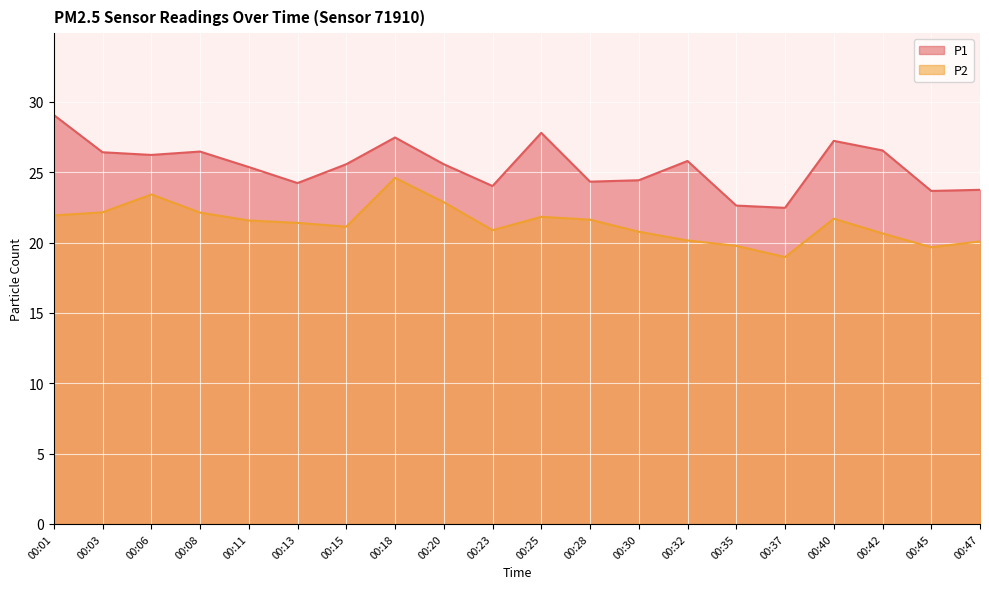

Rank the categories by P1 value from lowest to highest.

00:37, 00:35, 00:45, 00:47, 00:23, 00:13, 00:28, 00:30, 00:11, 00:15, 00:20, 00:32, 00:06, 00:03, 00:08, 00:42, 00:40, 00:18, 00:25, 00:01